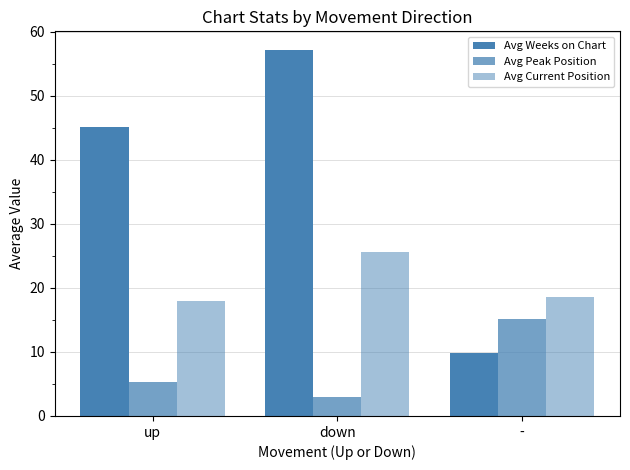

How many categories are shown in the chart?

3